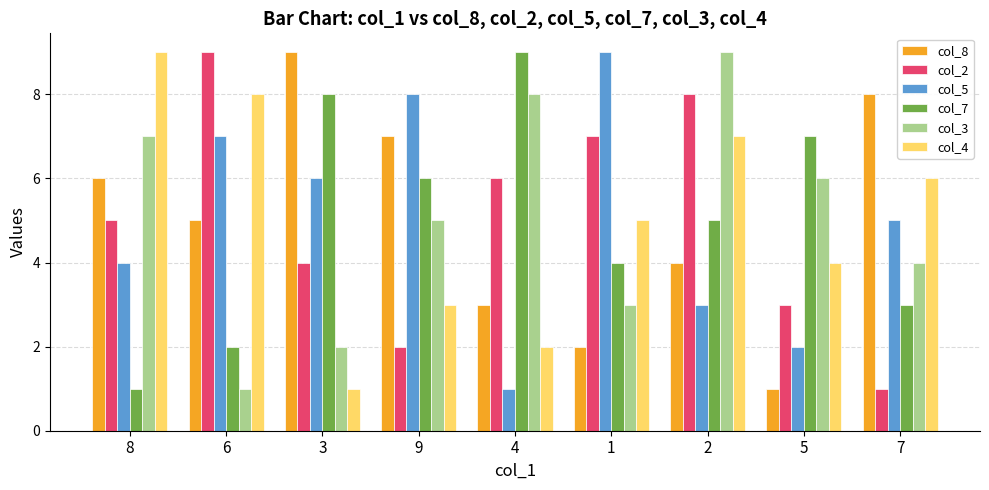

Which series changed the most between 3 and 2?

col_3